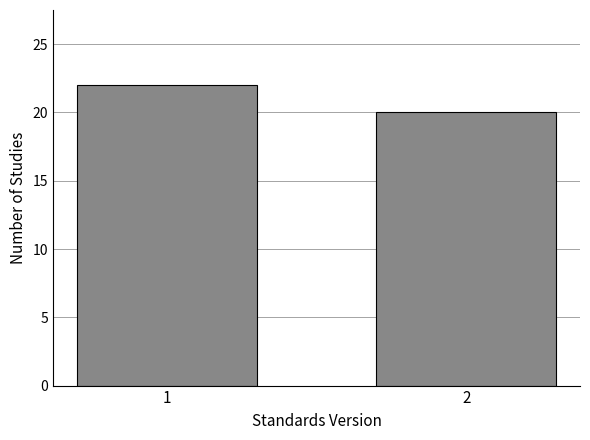

Reading left to right, transcribe all the data shown in this chart.

1=22	2=20